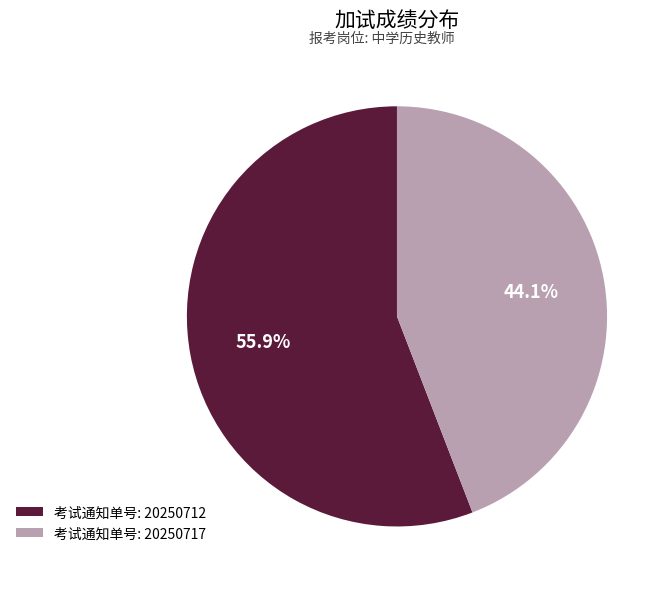

What is the smallest slice in the pie chart?

考试通知单号: 20250717